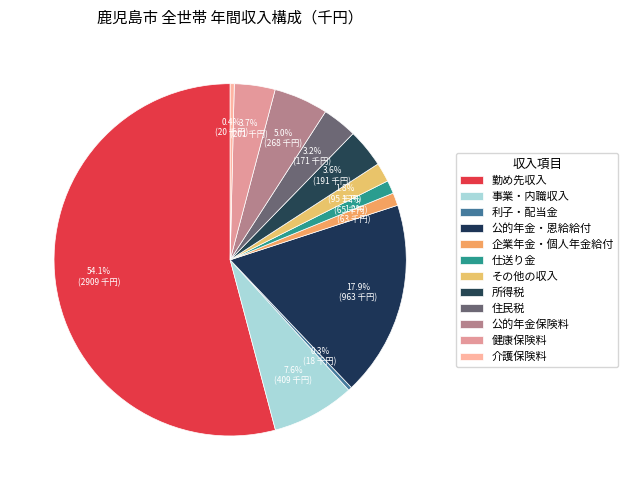

What percentage is the その他の収入 slice, to the nearest percent?

2%